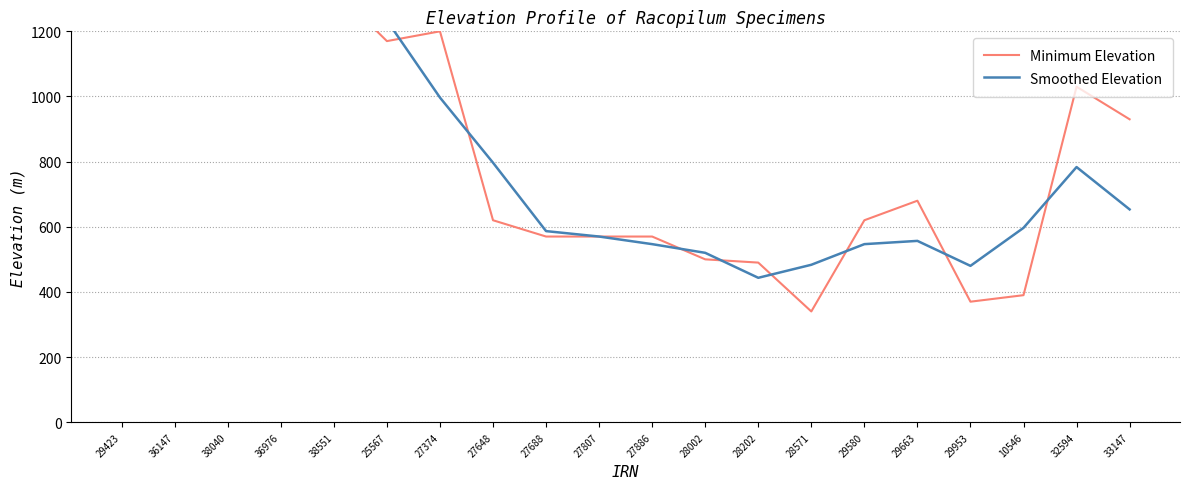

At which category does Smoothed Elevation reach its first local peak?

36147